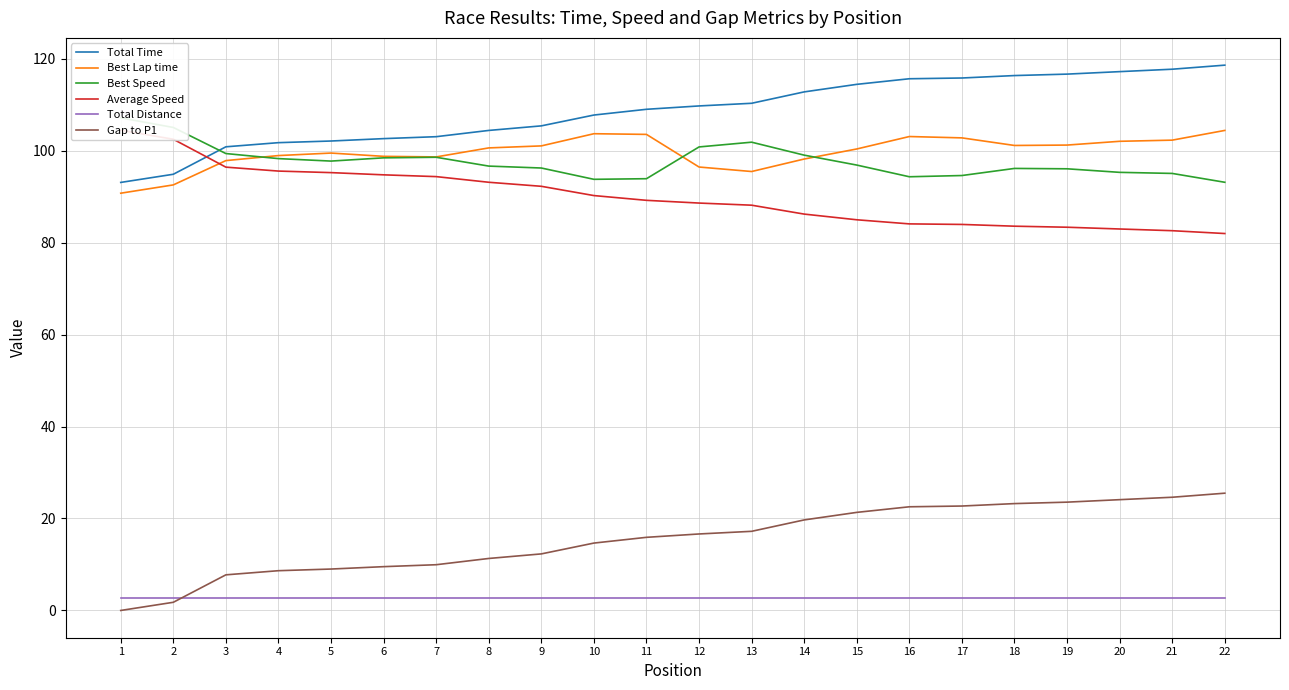

What is the value of the Gap to P1 point at the 7th from the left?

9.9